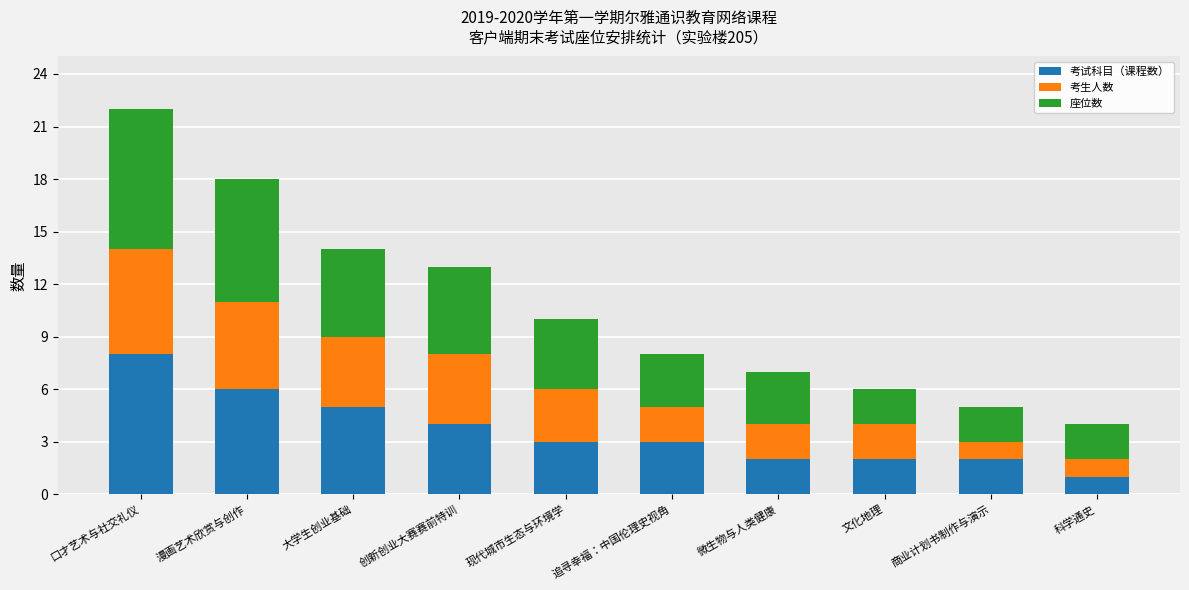

At which label does 考试科目（课程数） reach its minimum?

科学通史